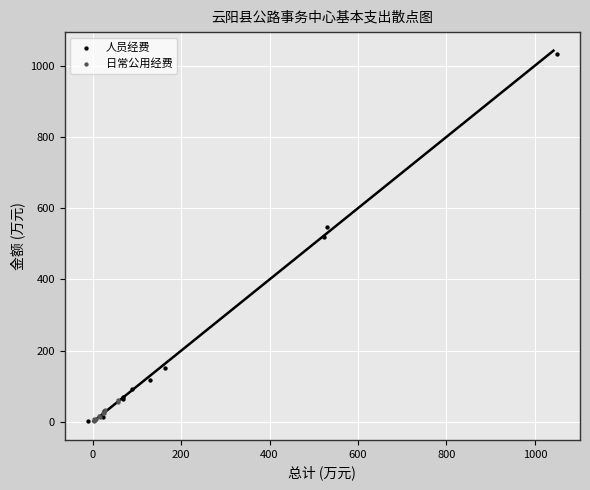

Which series has the widest spread of Y values?

人员经费